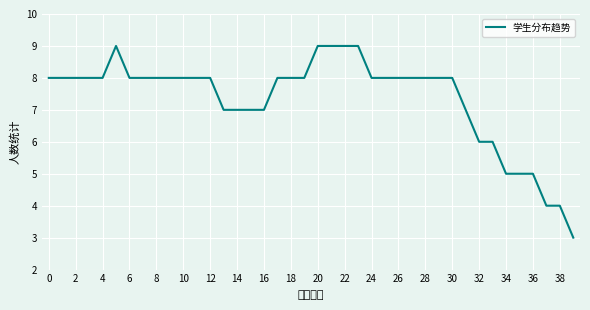

What is the maximum value shown in the chart?

9